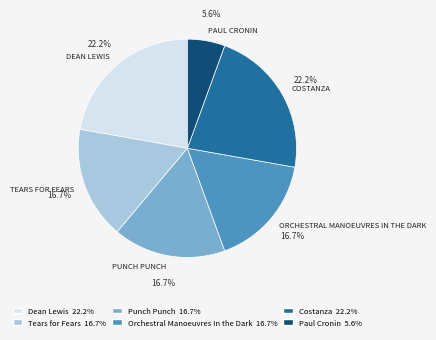

What portion of the pie excludes Punch Punch?

83.3%